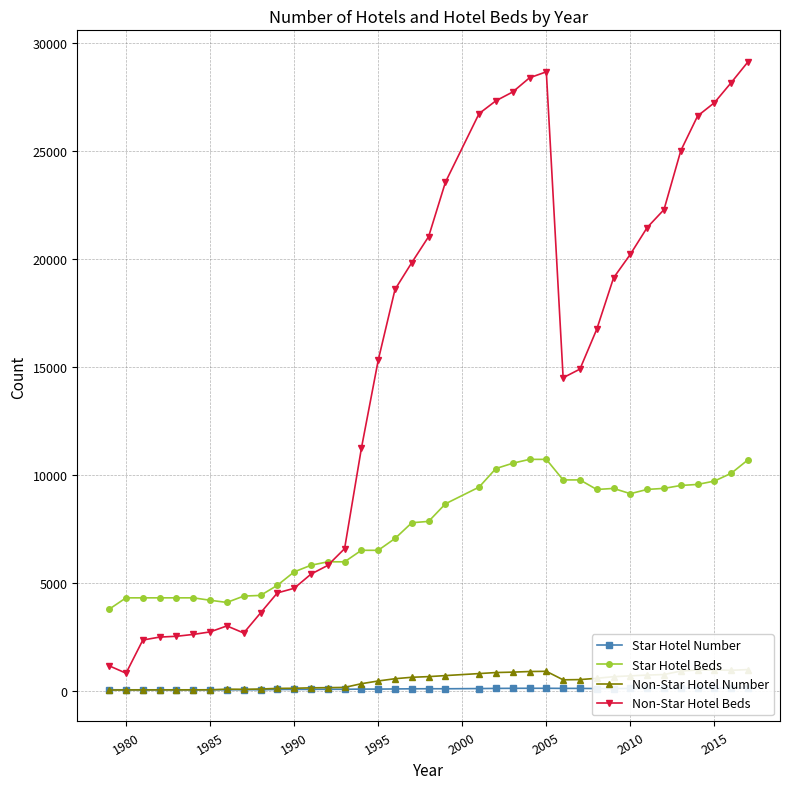

What is the highest value of the Non-Star Hotel Beds series?

29136